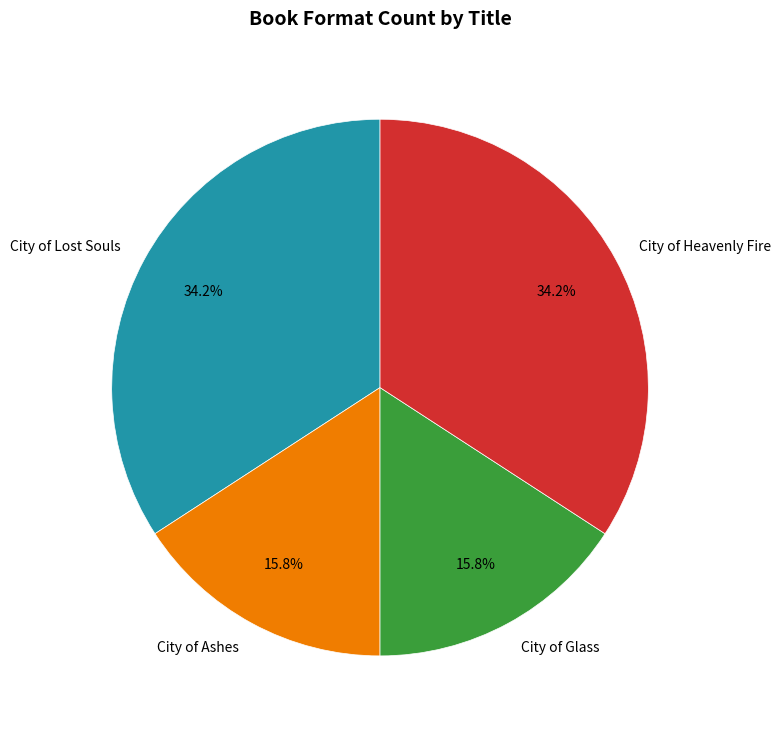

How many slices are in this pie chart?

4